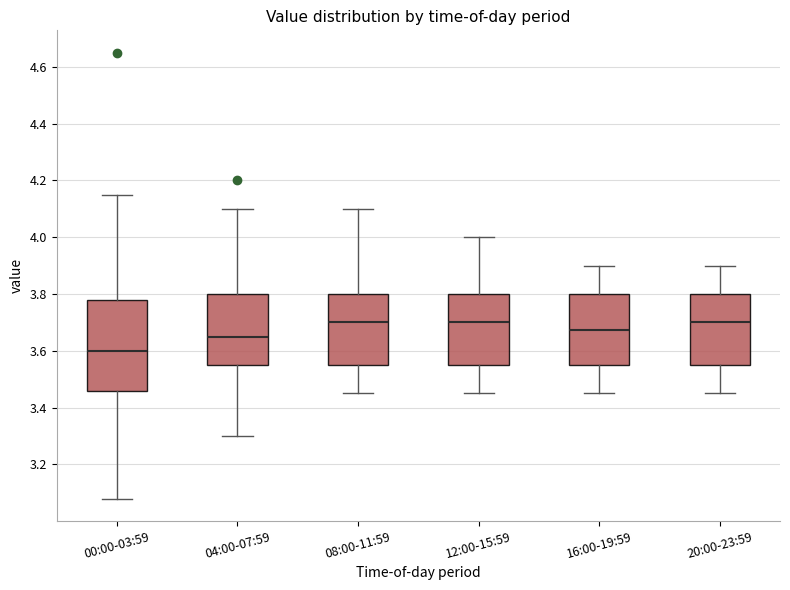

Reading left to right, read every box against the y-axis: the position of its median line, the range the box covers, and the ends of its whiskers. The values are not printed on the chart, so give them approximately, as read against the axis.

00:00-03:59: median 3.60, box 3.46 to 3.78, whiskers 3.08 to 4.16
04:00-07:59: median 3.66, box 3.56 to 3.80, whiskers 3.30 to 4.10
08:00-11:59: median 3.70, box 3.56 to 3.80, whiskers 3.46 to 4.10
12:00-15:59: median 3.70, box 3.56 to 3.80, whiskers 3.46 to 4.00
16:00-19:59: median 3.68, box 3.56 to 3.80, whiskers 3.46 to 3.90
20:00-23:59: median 3.70, box 3.56 to 3.80, whiskers 3.46 to 3.90